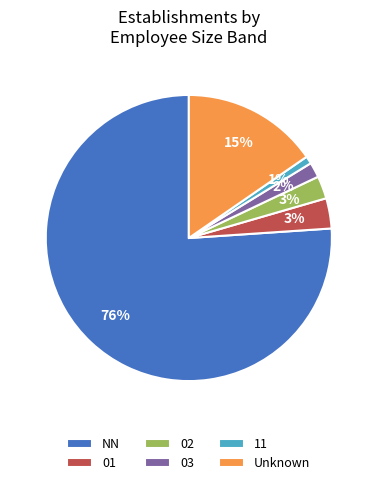

To the nearest percent, what is the difference between the largest and smallest slice percentages?

75%